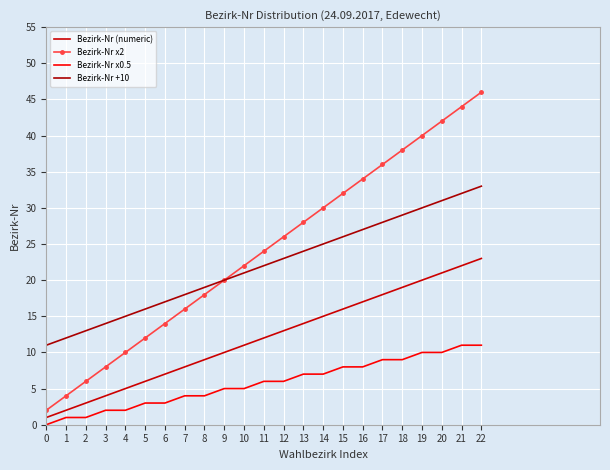

List the labels in order of Bezirk-Nr x2 value, smallest first.

0, 1, 2, 3, 4, 5, 6, 7, 8, 9, 10, 11, 12, 13, 14, 15, 16, 17, 18, 19, 20, 21, 22